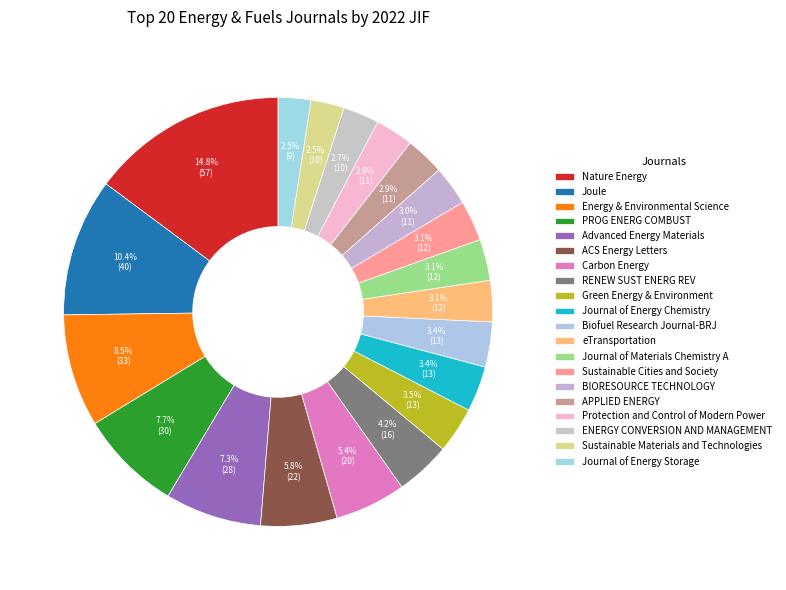

What percentage do Journal of Energy Chemistry and RENEW SUST ENERG REV together represent?

7.6%